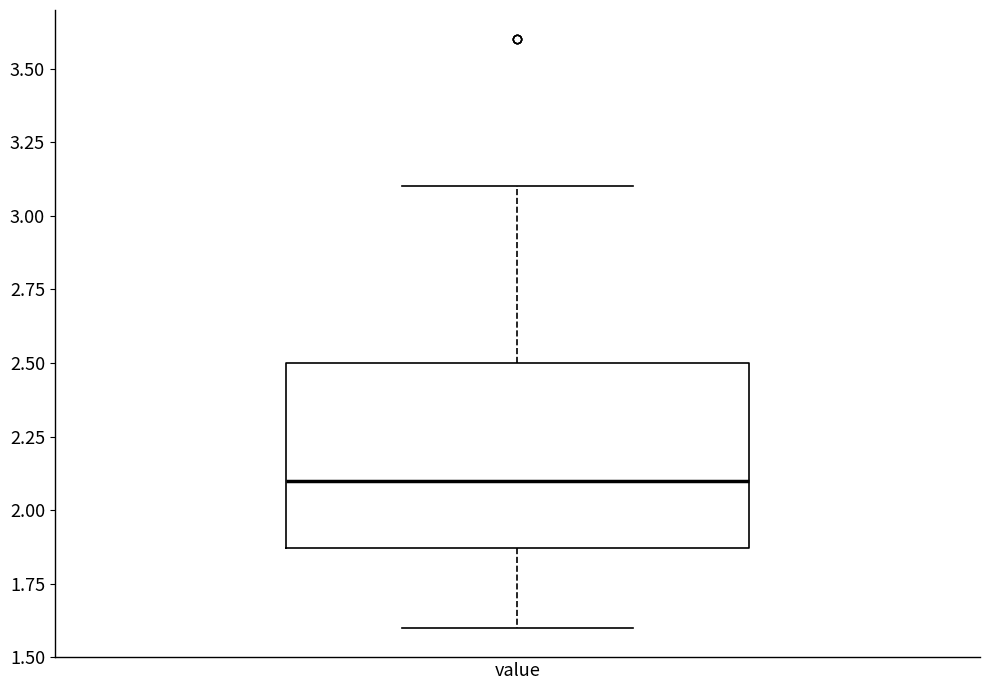

Where does the upper whisker of the box for value end on the y-axis? The values are not printed on the chart, so give them approximately, as read against the axis.

3.10